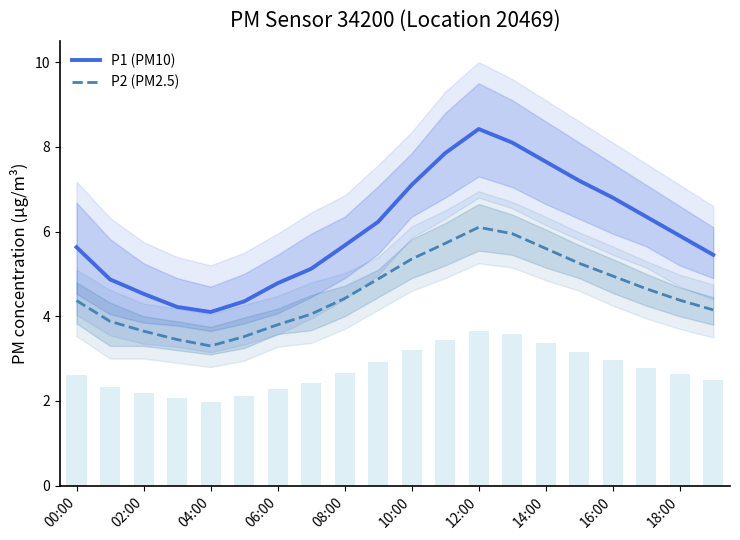

Which series has the widest spread of values?

P1 (PM10)